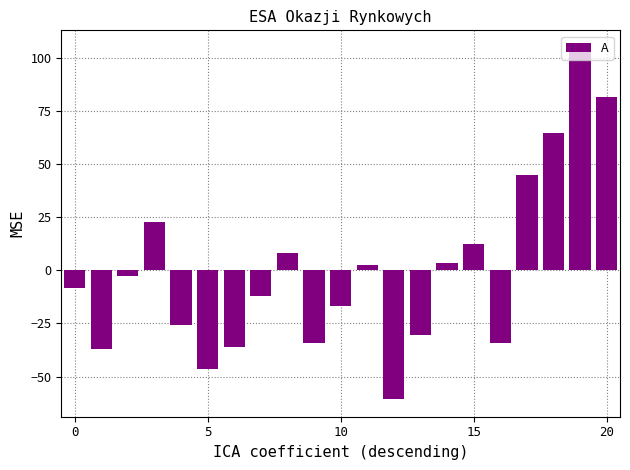

What is the value of the 2nd bar from the left?

-37.1